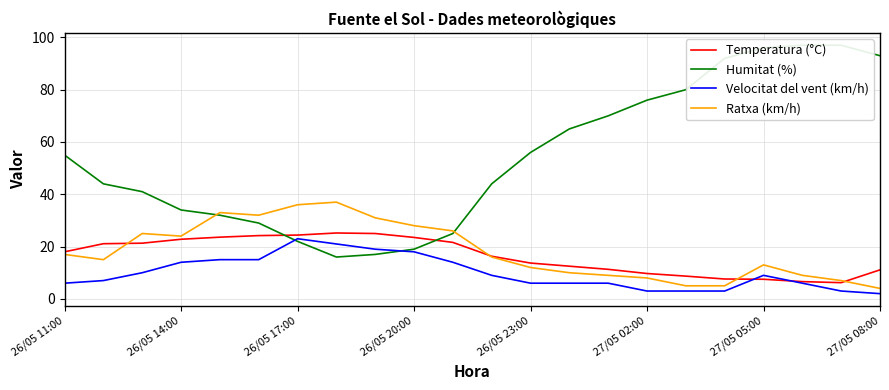

What is the total value across all series at 26/05 11:00?

96.0